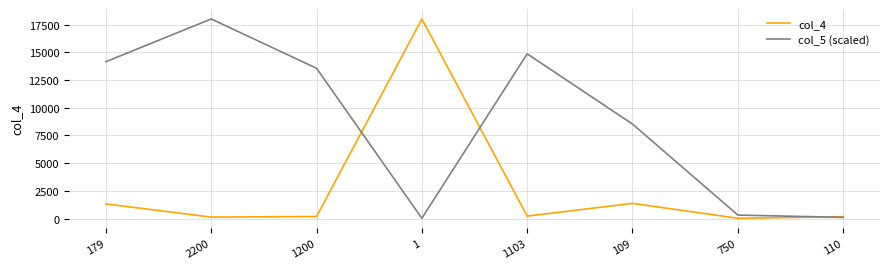

What is the greatest value displayed?

18000.0